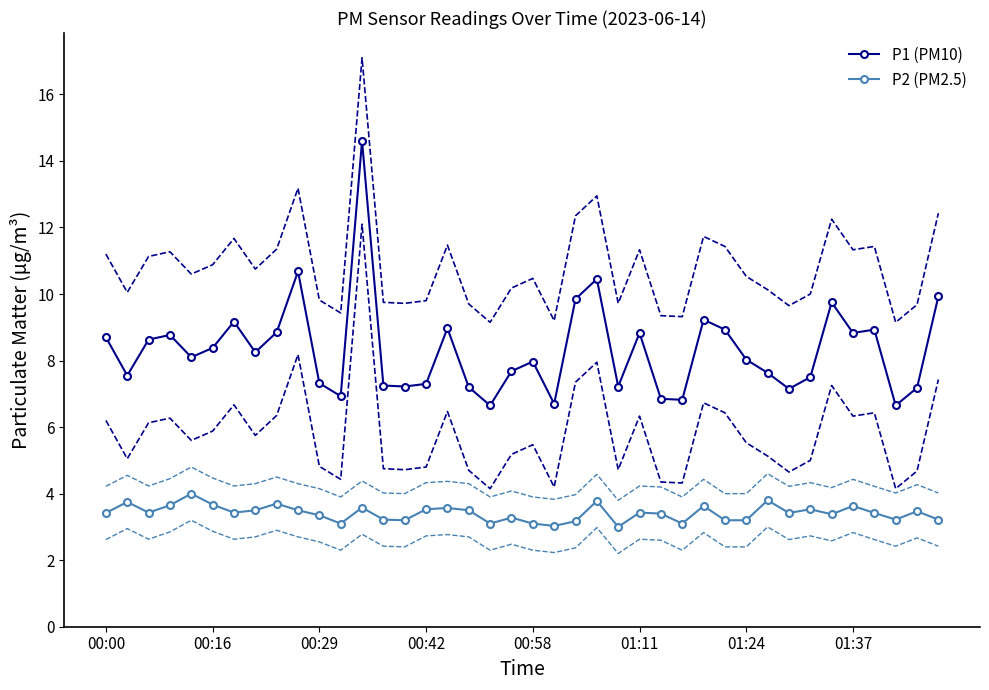

What is the lowest value of the P1 (PM10) series?

6.7